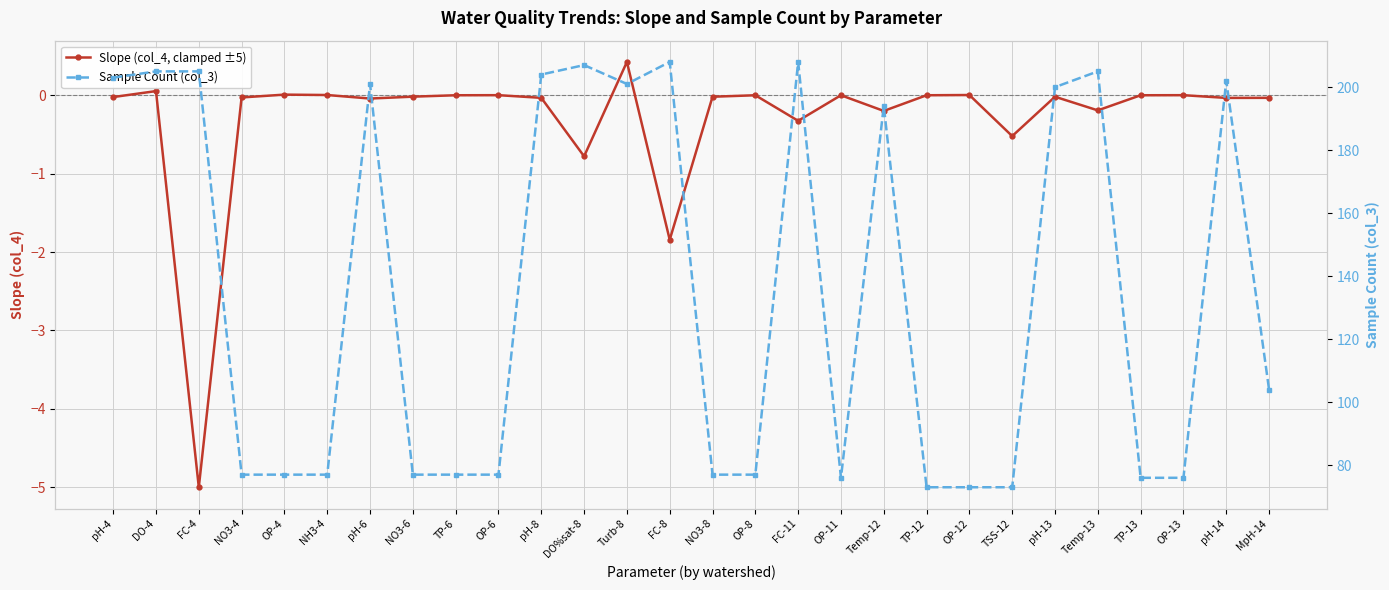

What is the difference between the highest and lowest values at DO%sat-8?

207.8